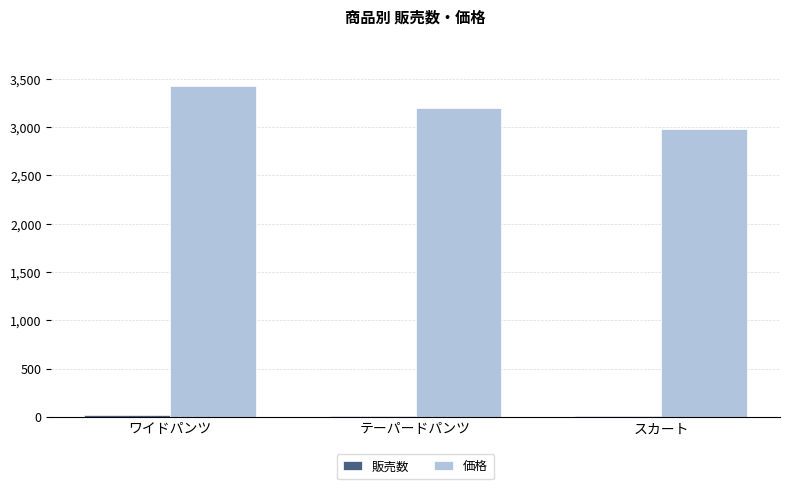

Which series has the largest total across all categories?

価格